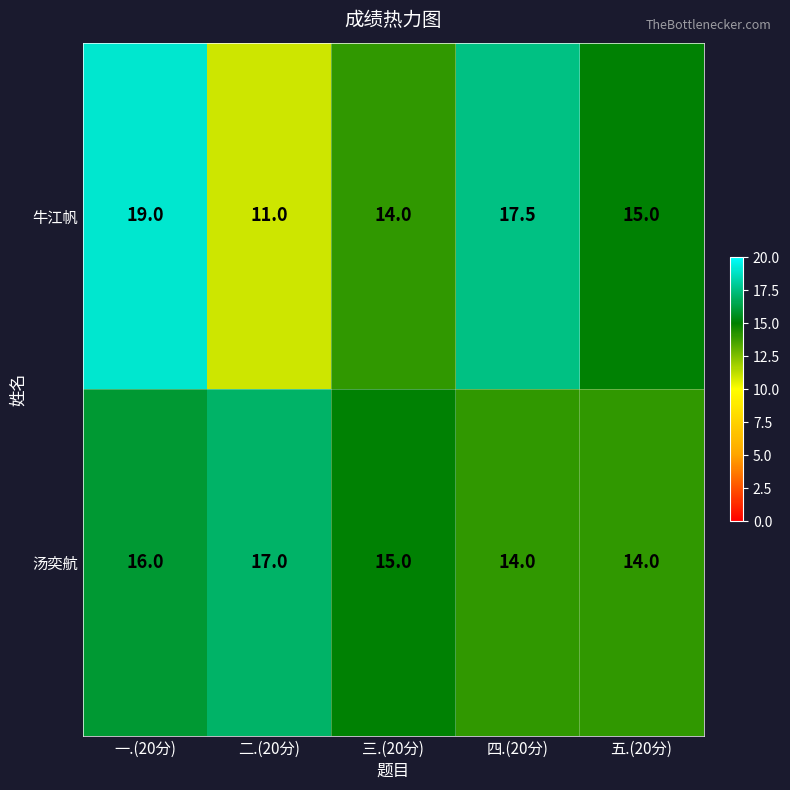

The 汤奕航 series shows 3.3 at 一.(20分). True or false?

False